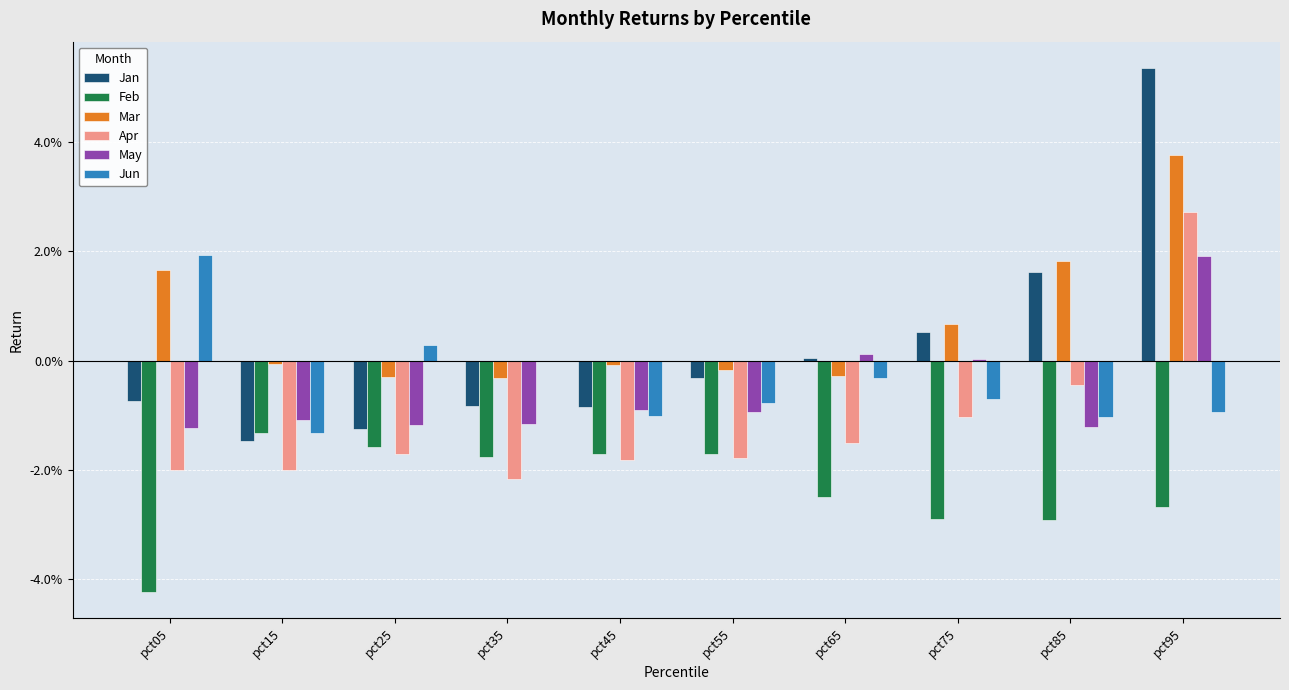

Is it true that Jan equals -0.0 at pct25?

False